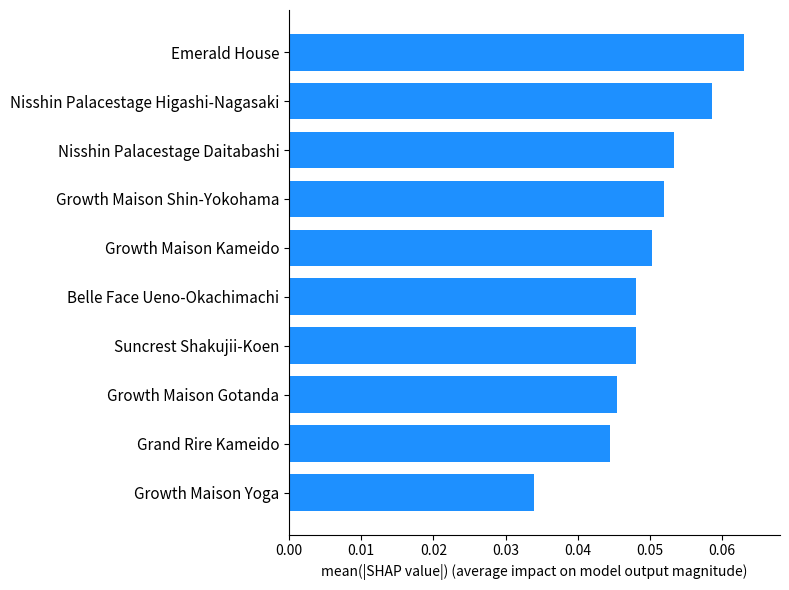

How many series are shown in this chart?

1